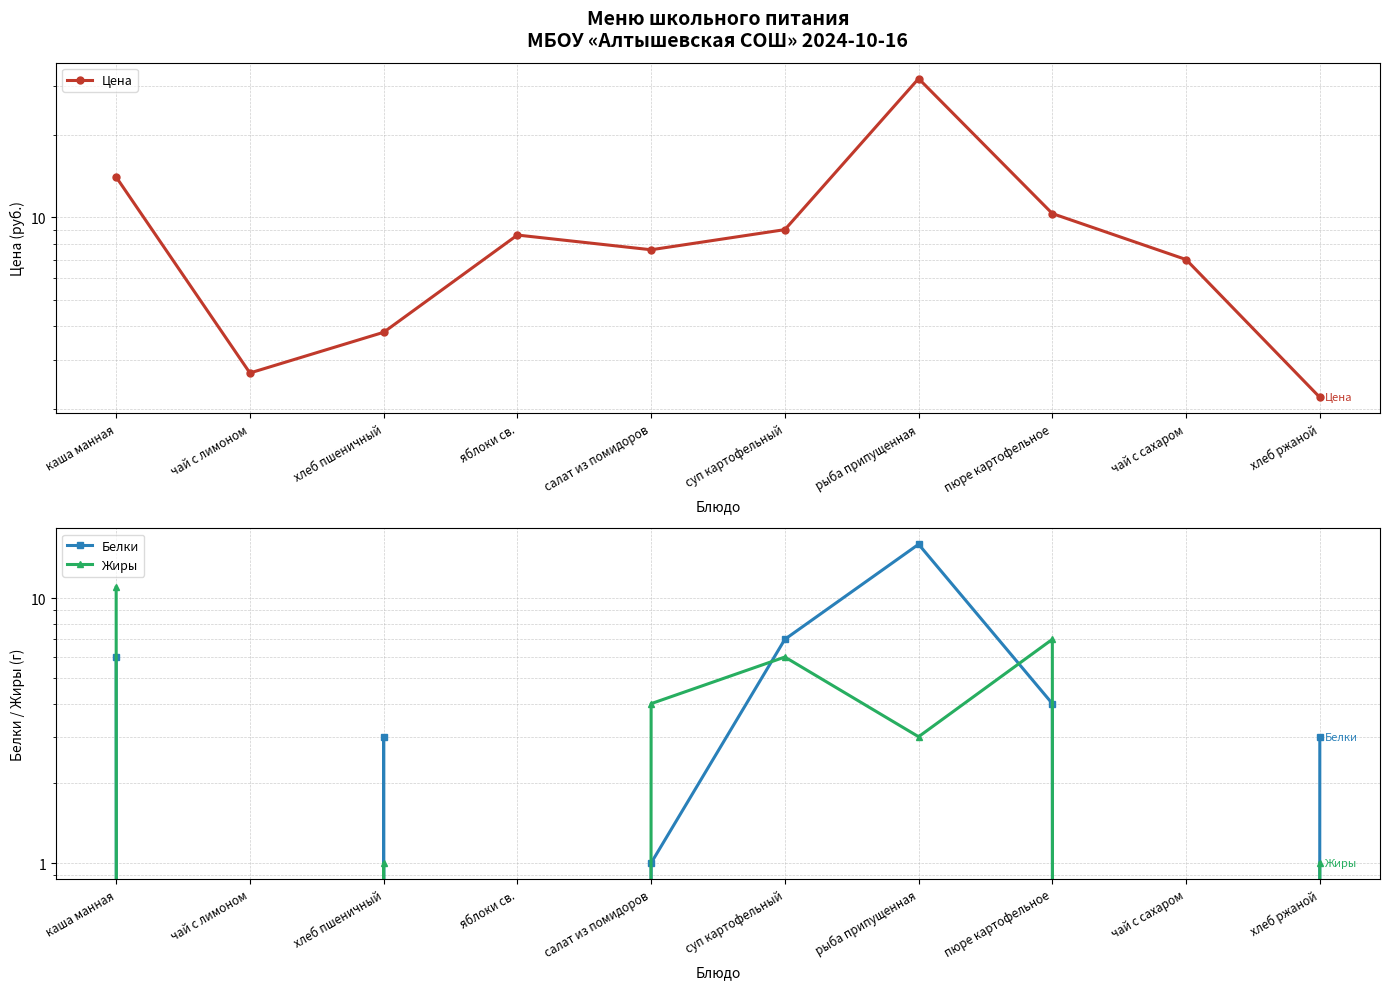

True or false: Цена has a value of 3.6 at чай с лимоном.

False